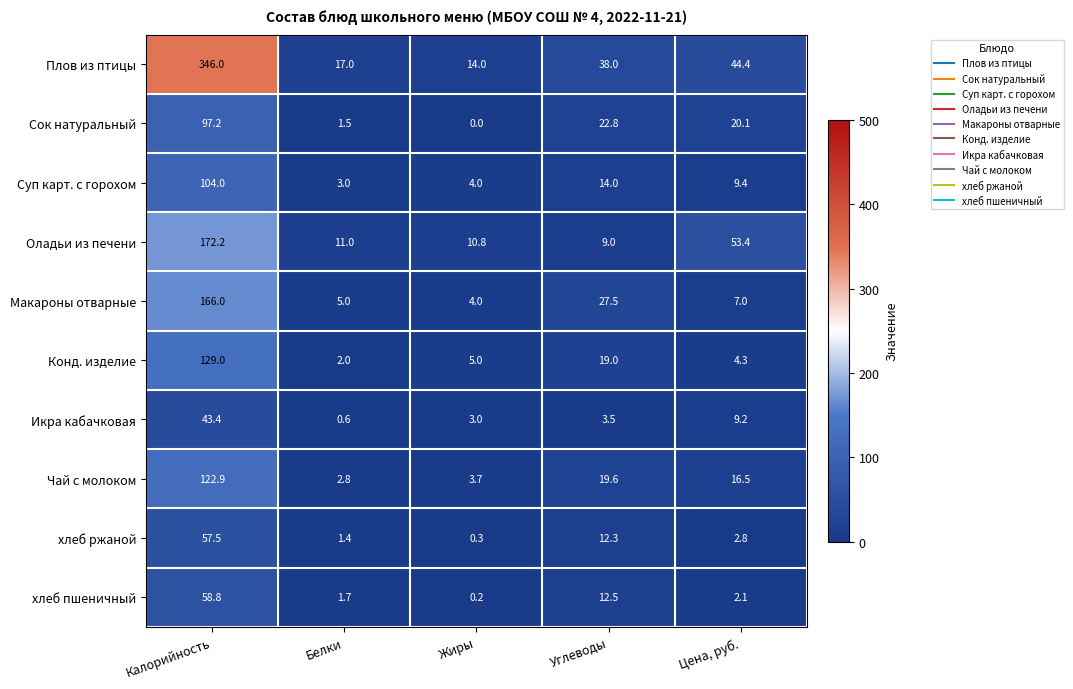

What is the difference between the Конд. изделие values at Калорийность and Жиры?

124.0